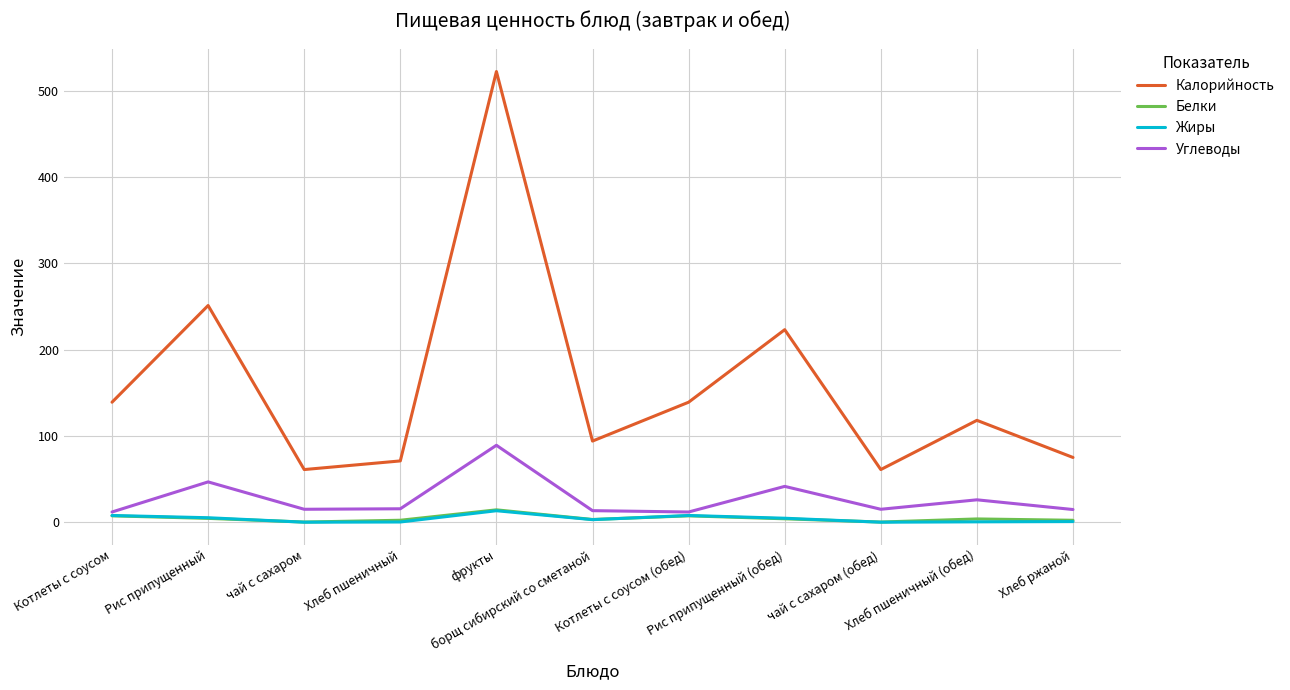

What is the maximum value for Калорийность?

522.0